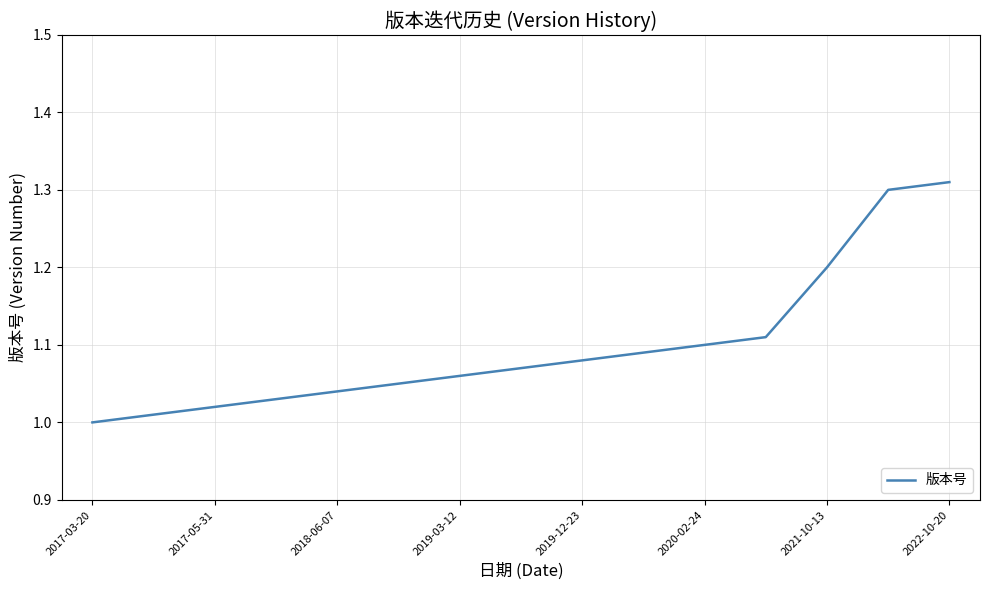

What is the difference between the maximum and minimum values?

0.3